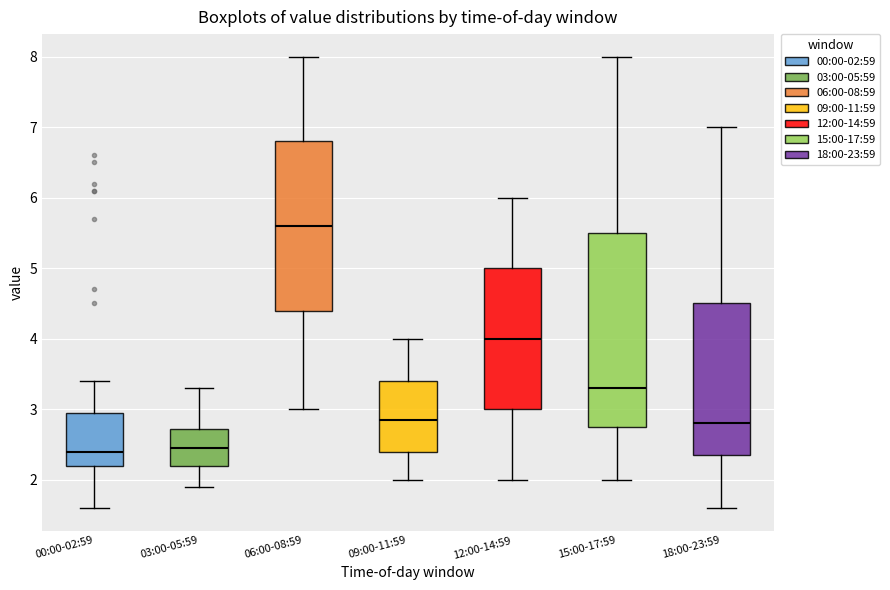

Where is the upper edge of the box for 12:00-14:59 on the y-axis? The values are not printed on the chart, so give them approximately, as read against the axis.

5.0